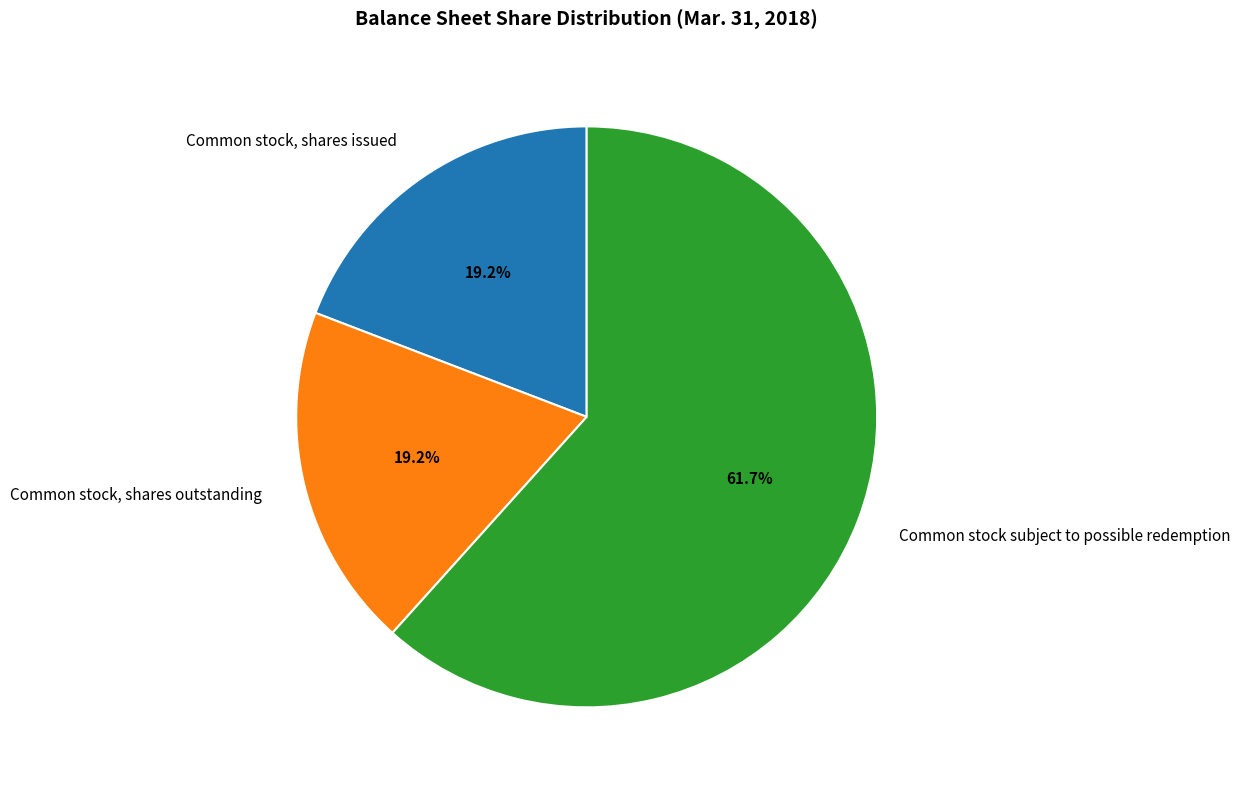

What is the ratio of the value at Common stock, shares outstanding to the value at Common stock, shares issued?

1.0